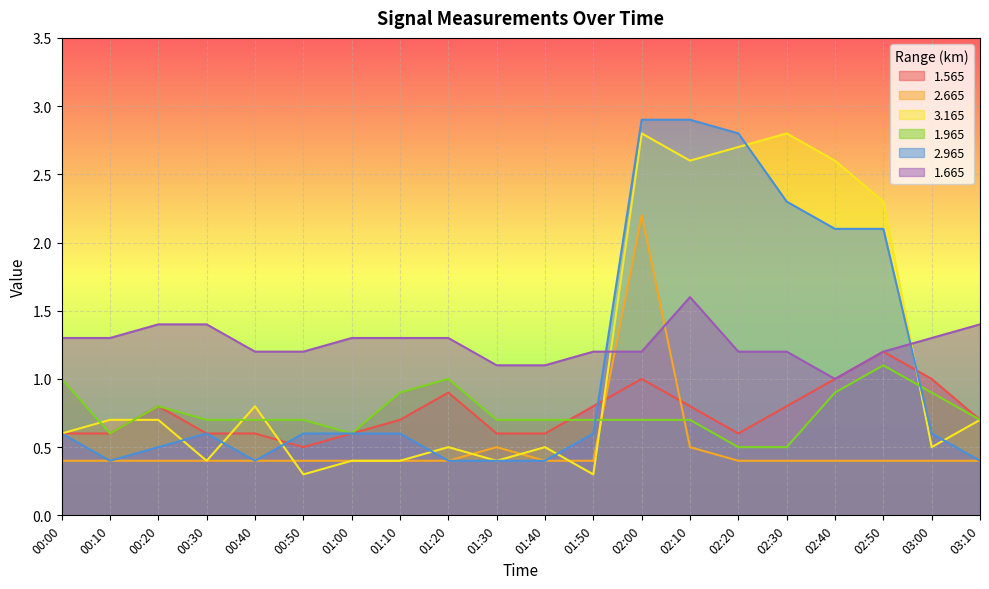

True or false: 3.165 has more than 0 points higher than both neighbors.

True